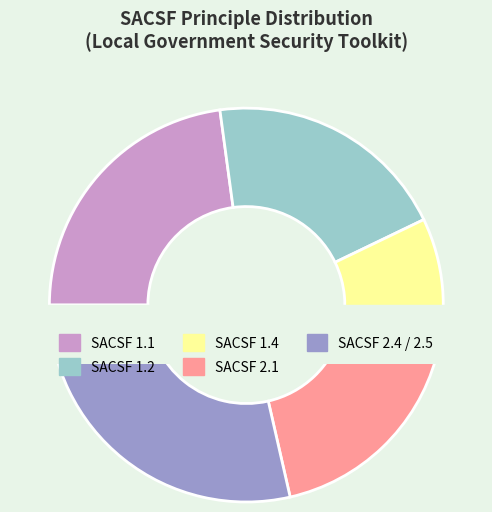

What is the change in value from 1.1 to 2.1?

-2